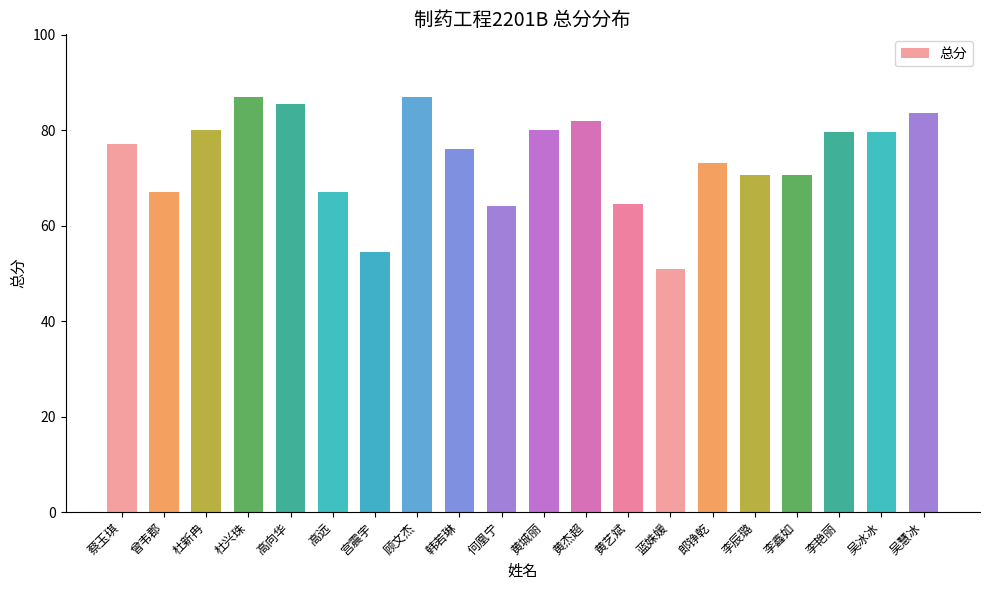

Are the bars horizontal?

No